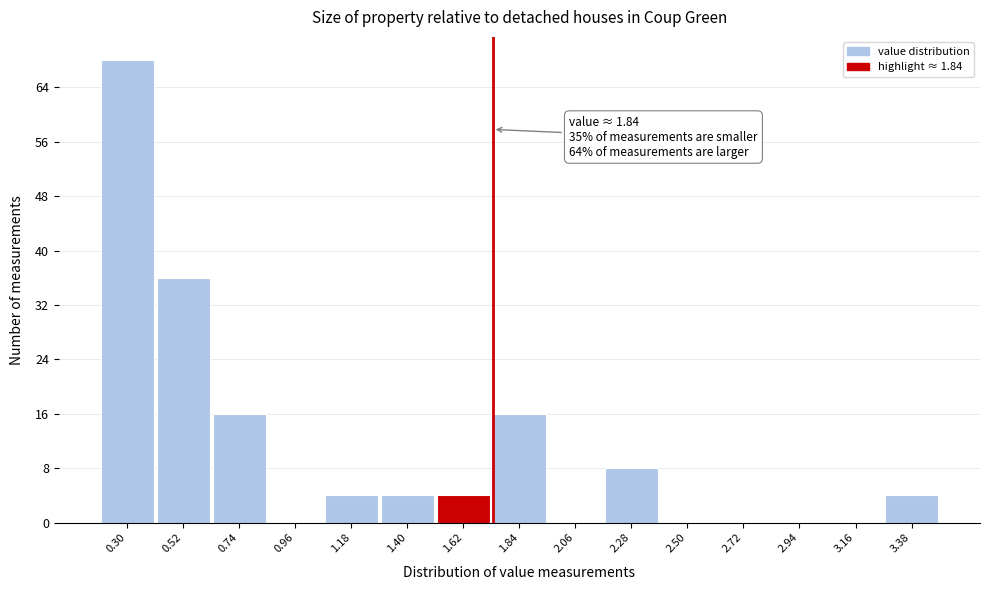

Reading left to right, transcribe all the data shown in this chart.

0.30=68	0.52=36	0.74=16	0.96=0	1.18=4	1.40=4	1.62=4	1.84=16	2.06=0	2.28=8	2.50=0	2.72=0	2.94=0	3.16=0	3.38=4